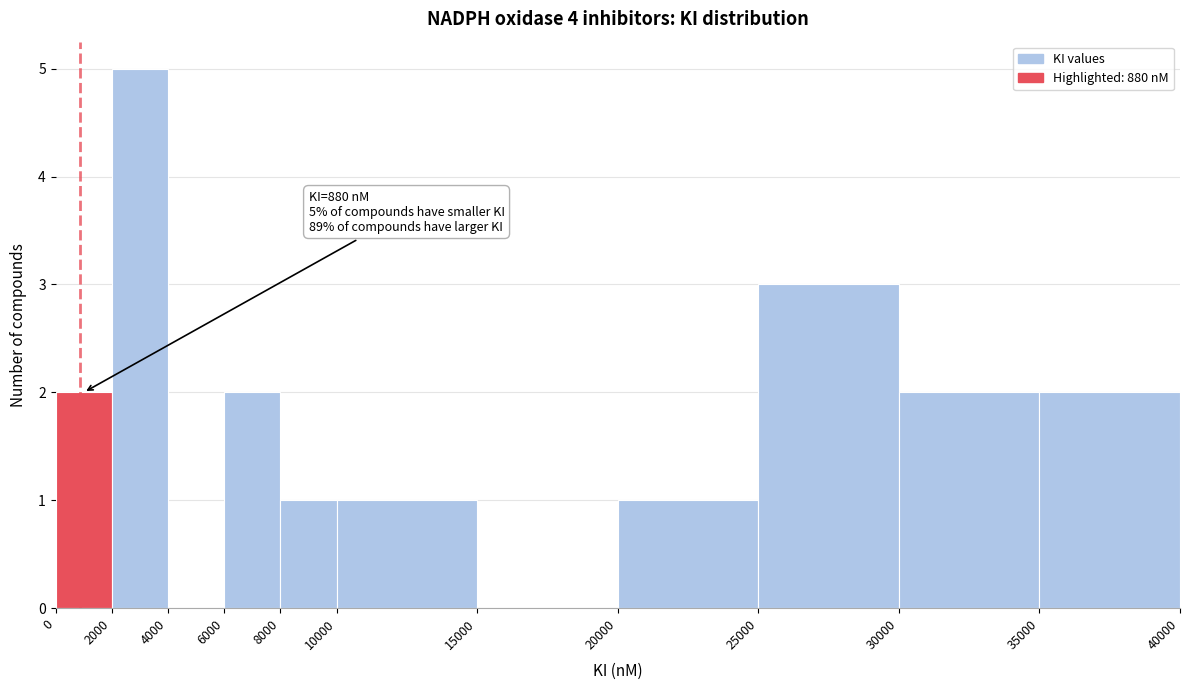

Over which range of the x-axis is the bar tallest?

2000 to 4000